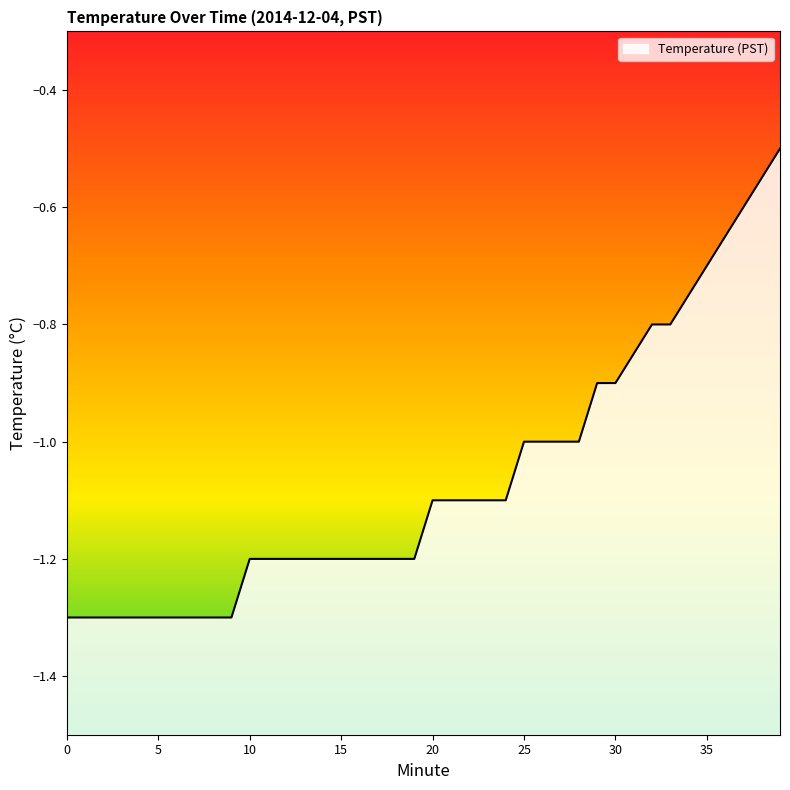

Reading left to right, list all the values displayed in this chart.

-1.3	-1.3	-1.3	-1.3	-1.3	-1.3	-1.3	-1.3	-1.3	-1.3	-1.2	-1.2	-1.2	-1.2	-1.2	-1.2	-1.2	-1.2	-1.2	-1.2	-1.1	-1.1	-1.1	-1.1	-1.1	-1.0	-1.0	-1.0	-1.0	-0.9	-0.9	-0.8	-0.8	-0.8	-0.8	-0.7	-0.7	-0.6	-0.6	-0.5